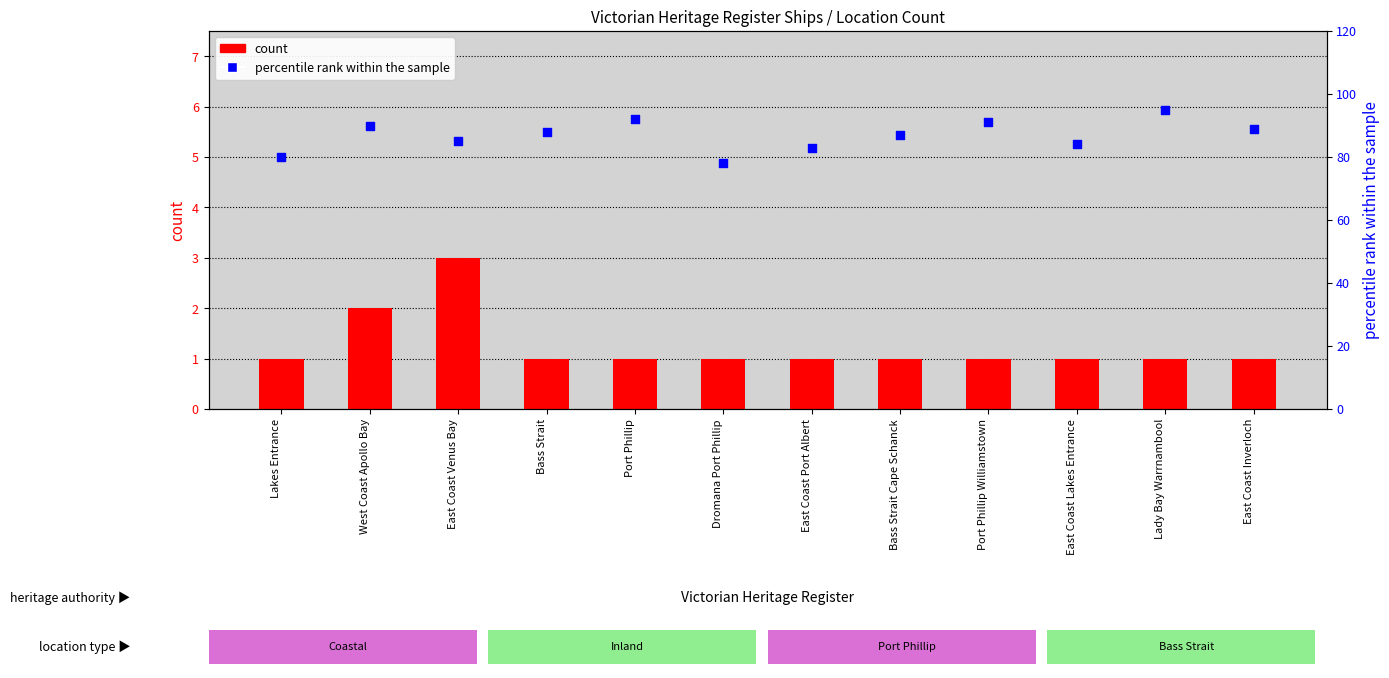

What are all the series names shown in the legend?

count, percentile rank within the sample